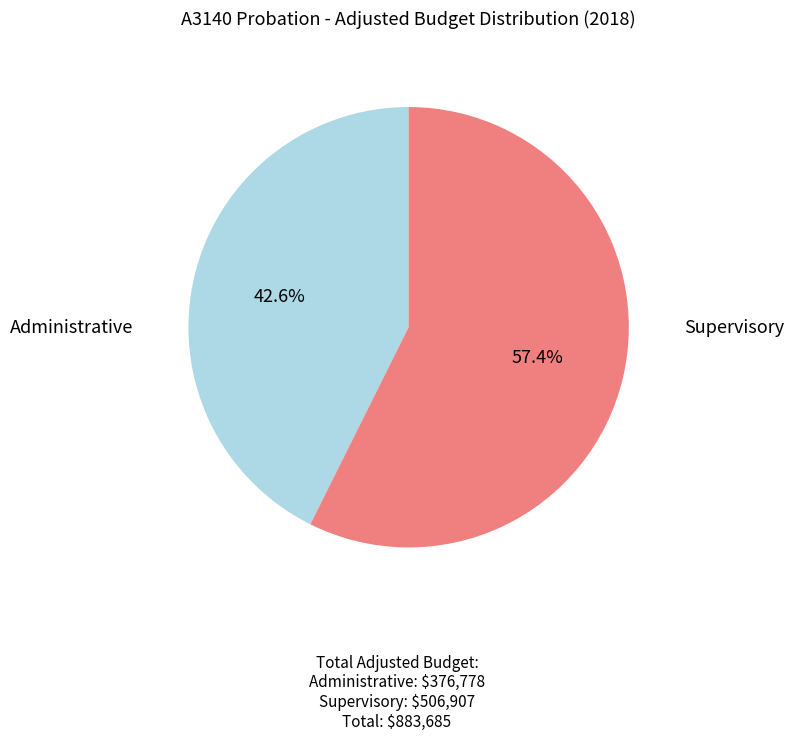

Is there any slice that represents more than half of the pie?

Yes